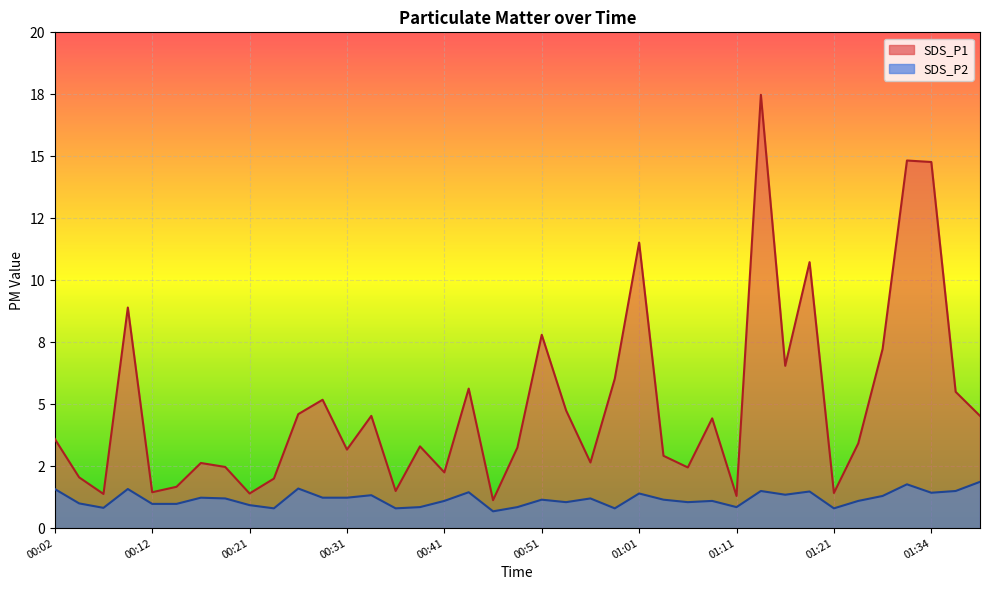

What is the label of the 26th point from the left?

01:03